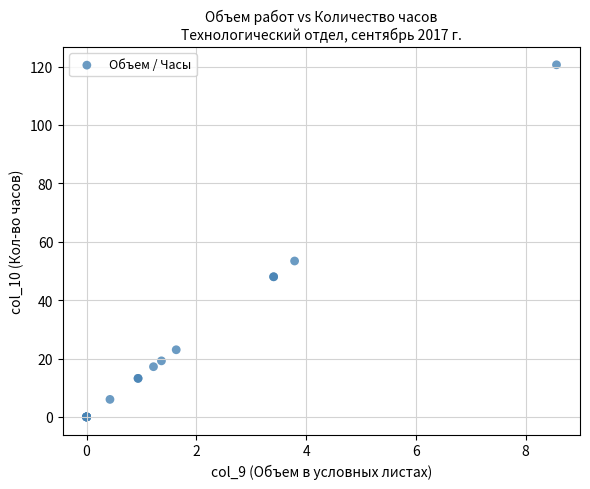

What Y value in the scatter plot is closest to 60?

53.4